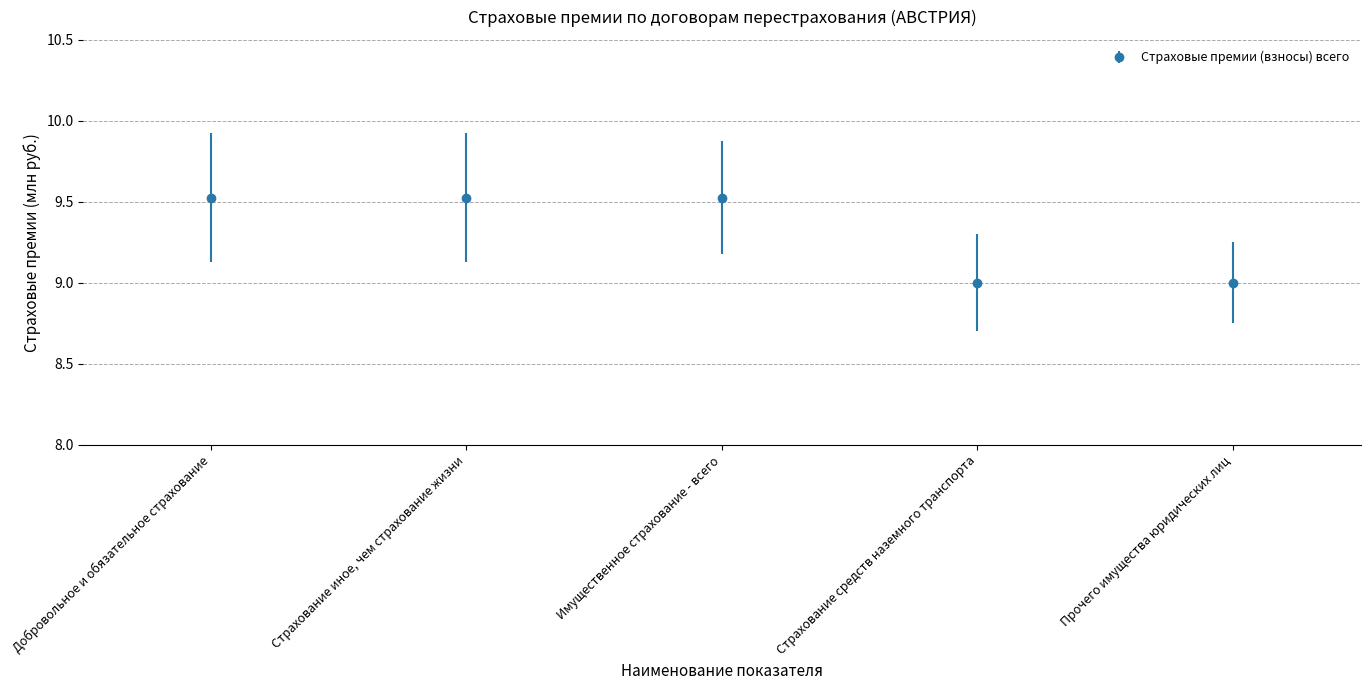

What is the minimum value shown in the chart?

9.0